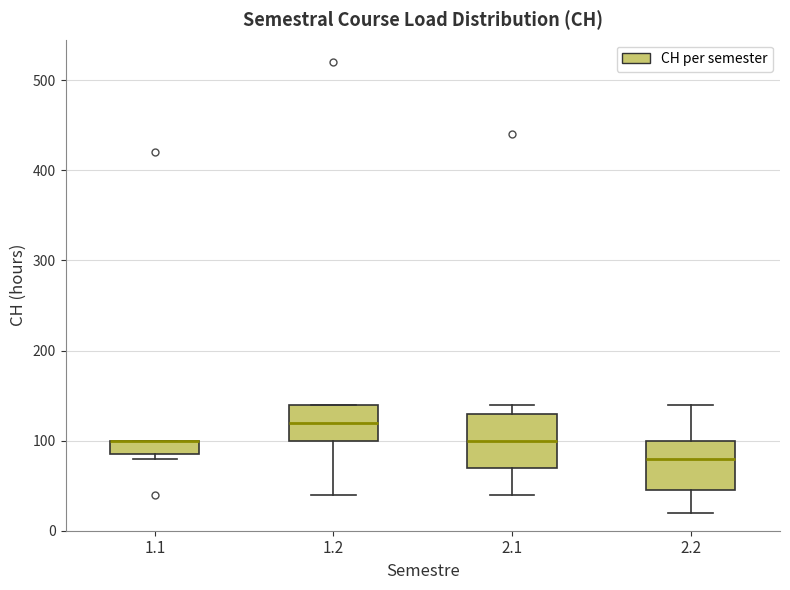

Reading left to right, read every box against the y-axis: the position of its median line, the range the box covers, and the ends of its whiskers. The values are not printed on the chart, so give them approximately, as read against the axis.

1.1: median 100 (drawn on the box's upper edge), box 90 to 100, whiskers 80 to 100
1.2: median 120, box 100 to 140, whiskers 40 to 140
2.1: median 100, box 70 to 130, whiskers 40 to 140
2.2: median 80, box 50 to 100, whiskers 20 to 140